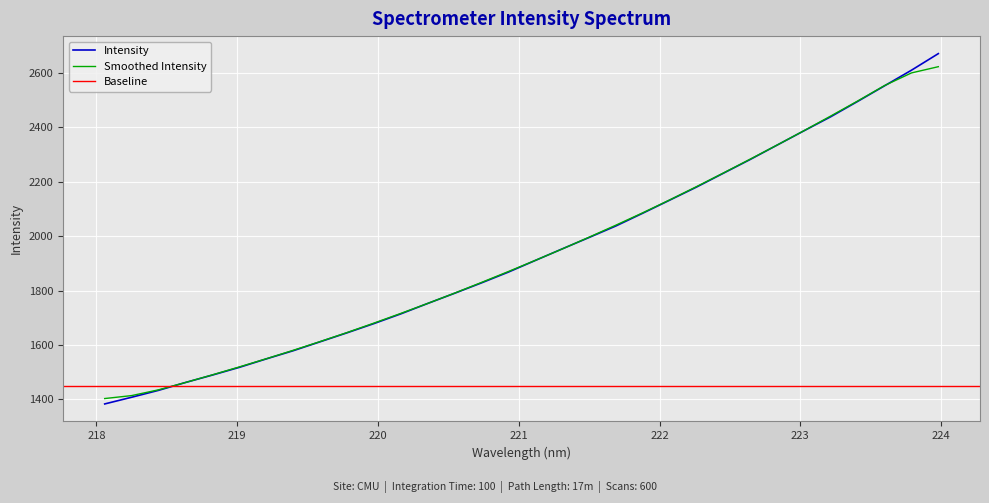

Is it true that the value at 222.0721 is 2132.6?

True